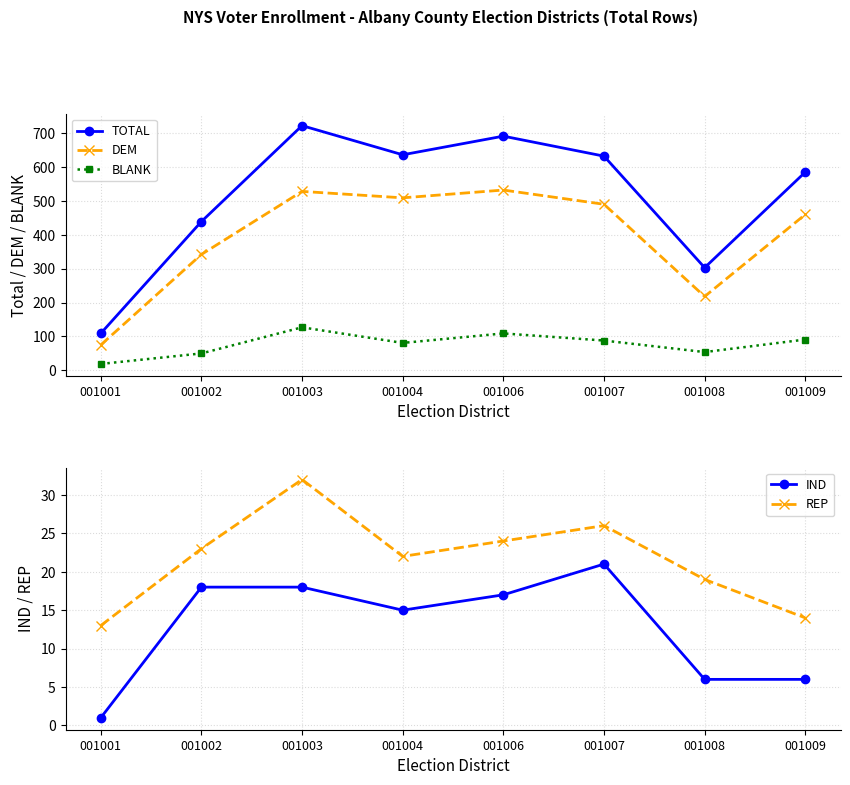

How many lines are shown in the chart?

5